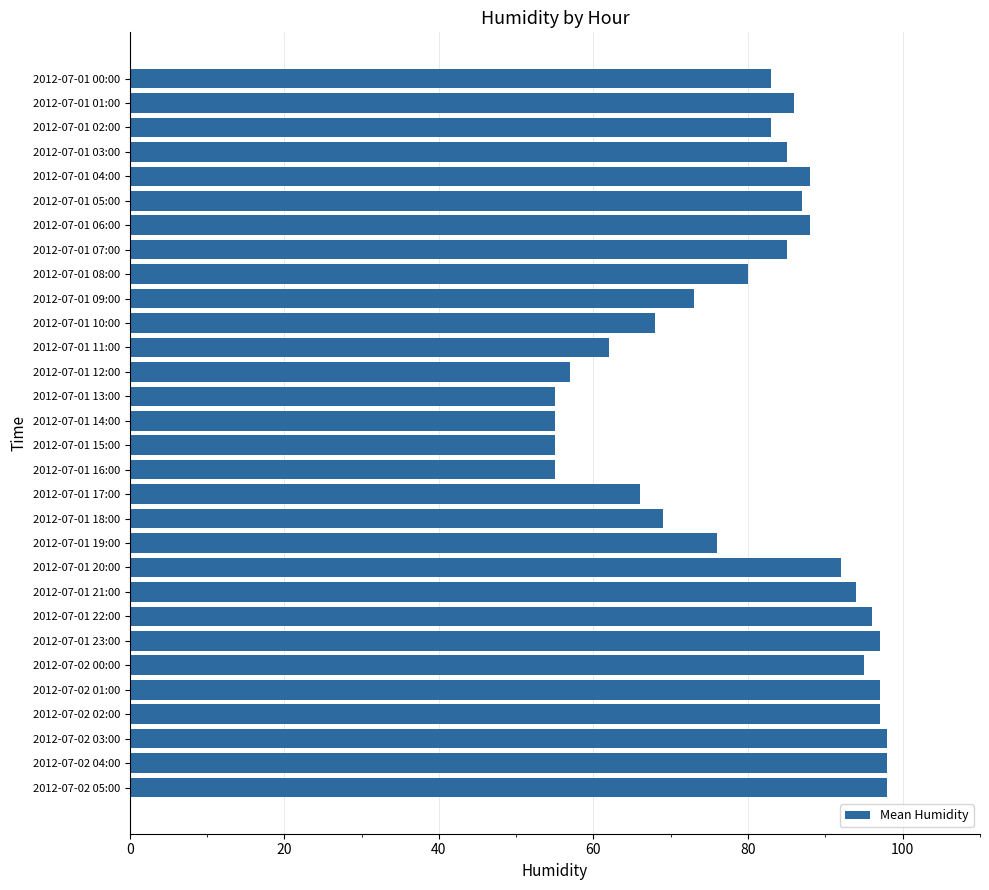

Reading top to bottom, transcribe all the data shown in this chart.

83	86	83	85	88	87	88	85	80	73	68	62	57	55	55	55	55	66	69	76	92	94	96	97	95	97	97	98	98	98